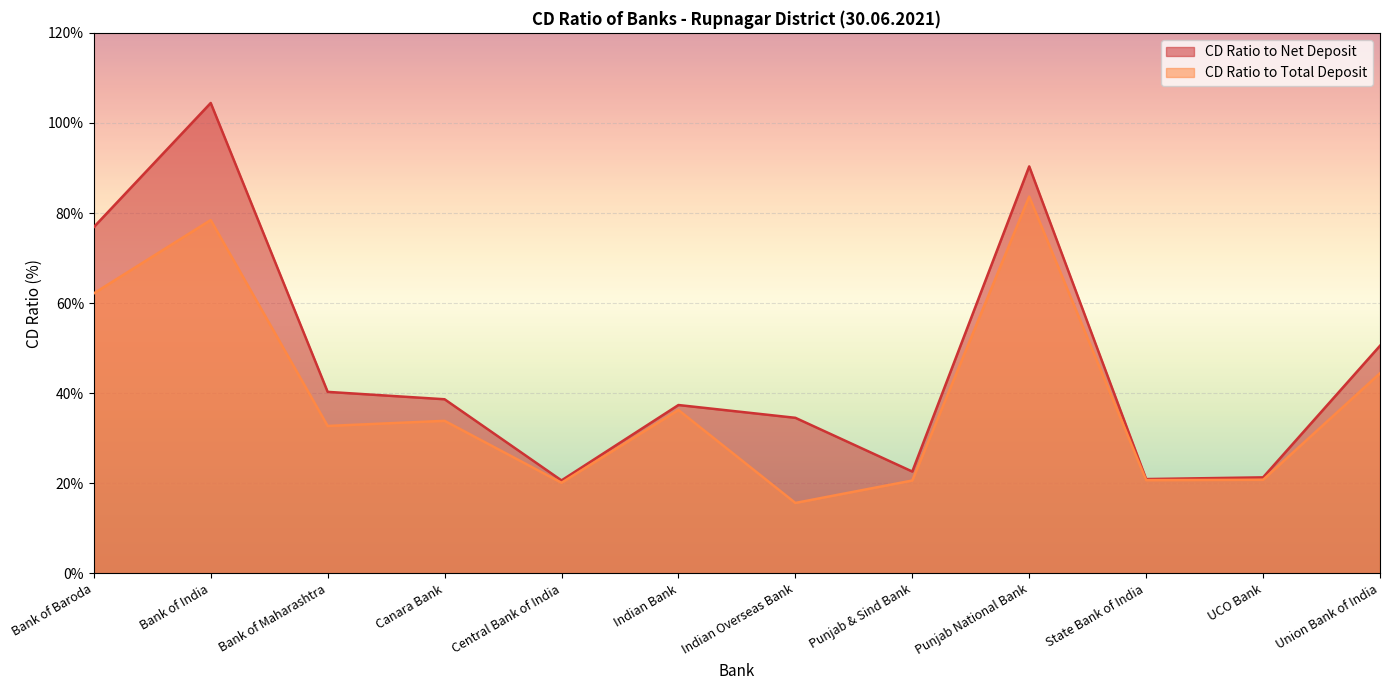

True or false: CD Ratio to Net Deposit and CD Ratio to Total Deposit intersect in this chart.

False